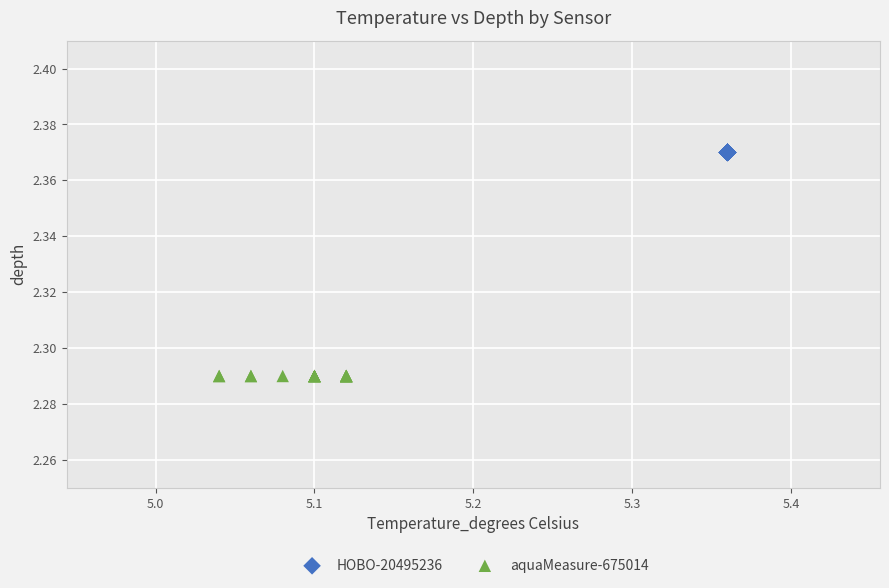

Which series reaches the minimum Y coordinate?

aquaMeasure-675014